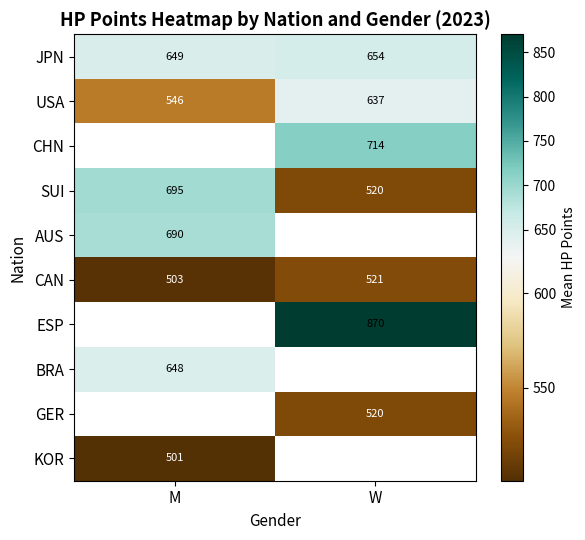

Which category has the lowest value across all series?

M